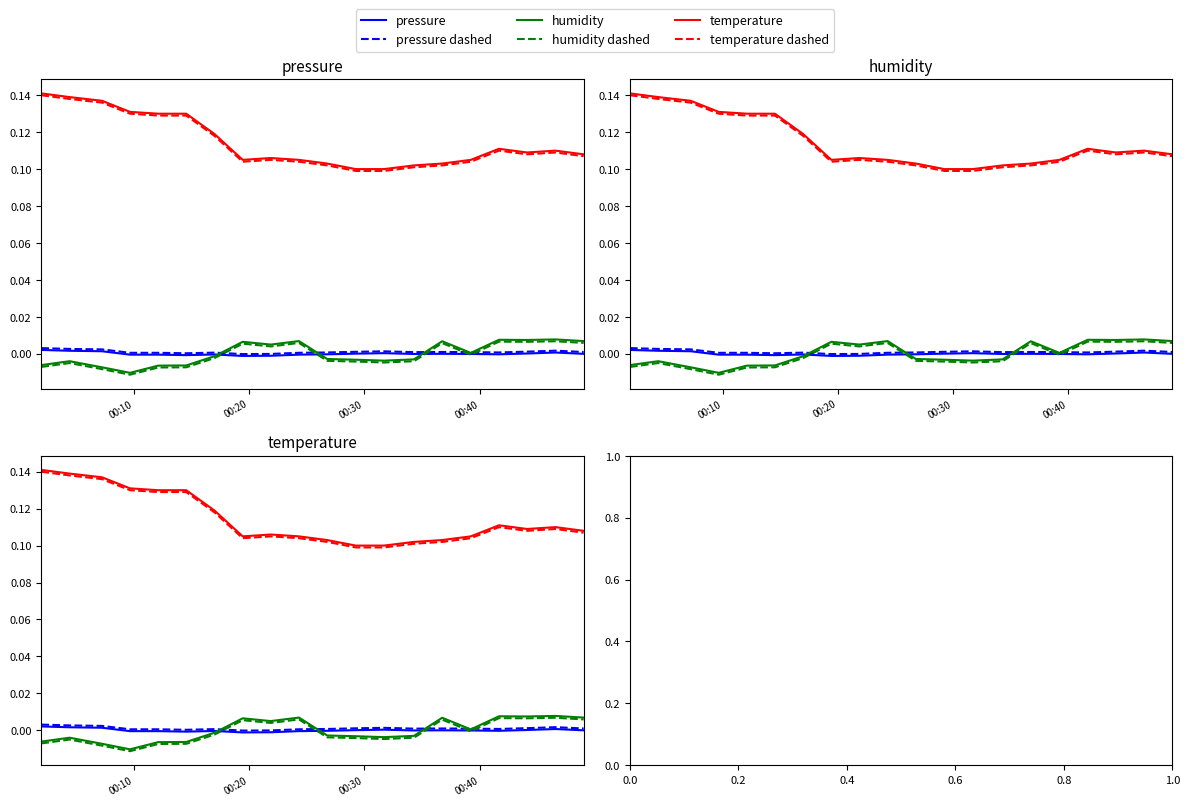

True or false: temperature dashed and humidity dashed cross at least once.

False